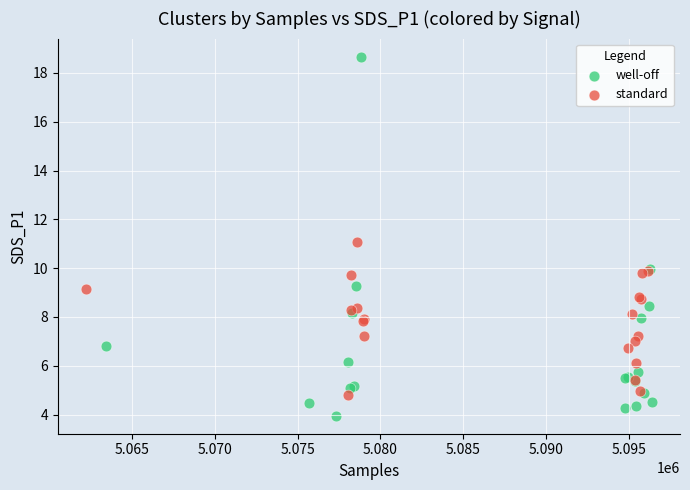

What are all the series names shown in the legend?

well-off, standard